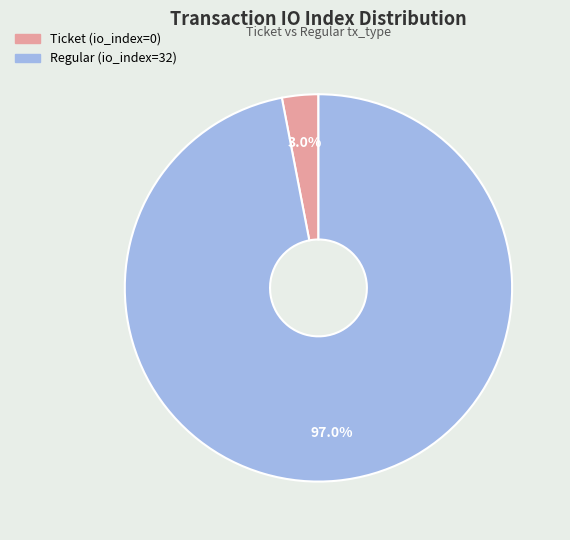

What portion of the pie excludes Ticket (io_index=0)?

97.0%